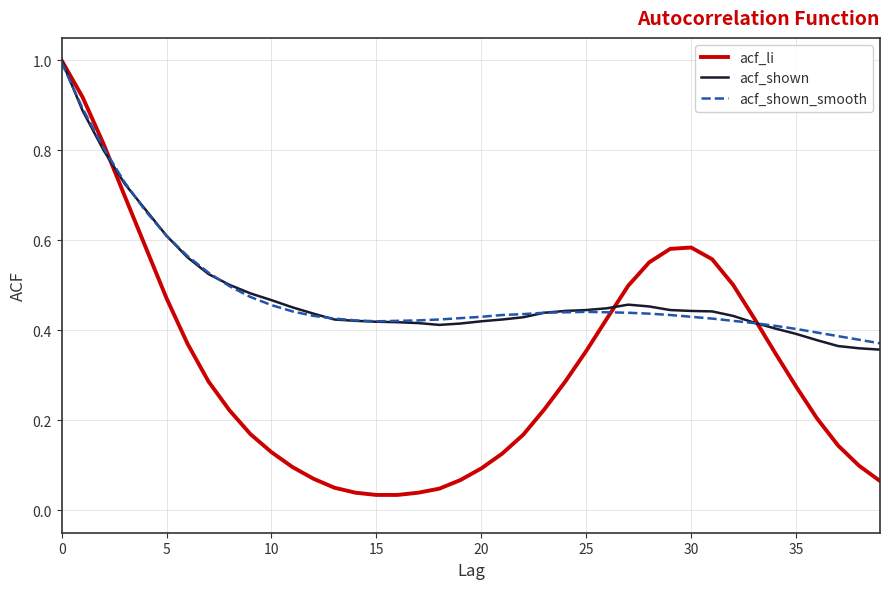

True or false: acf_shown_smooth has more than 0 points higher than both neighbors.

True